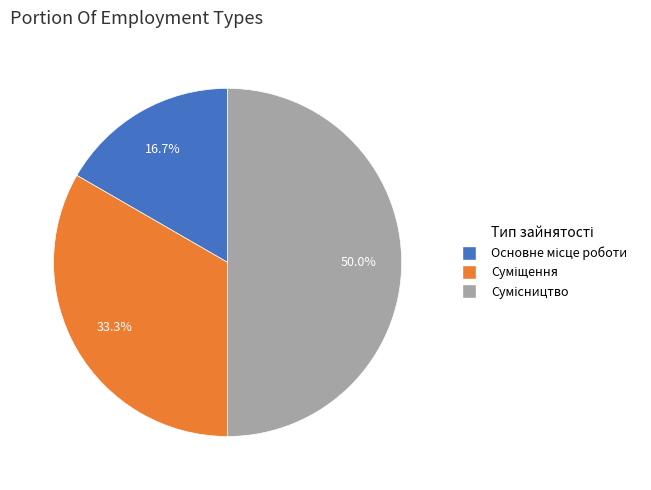

Is it true that Основне місце роботи is 17% of the pie?

True